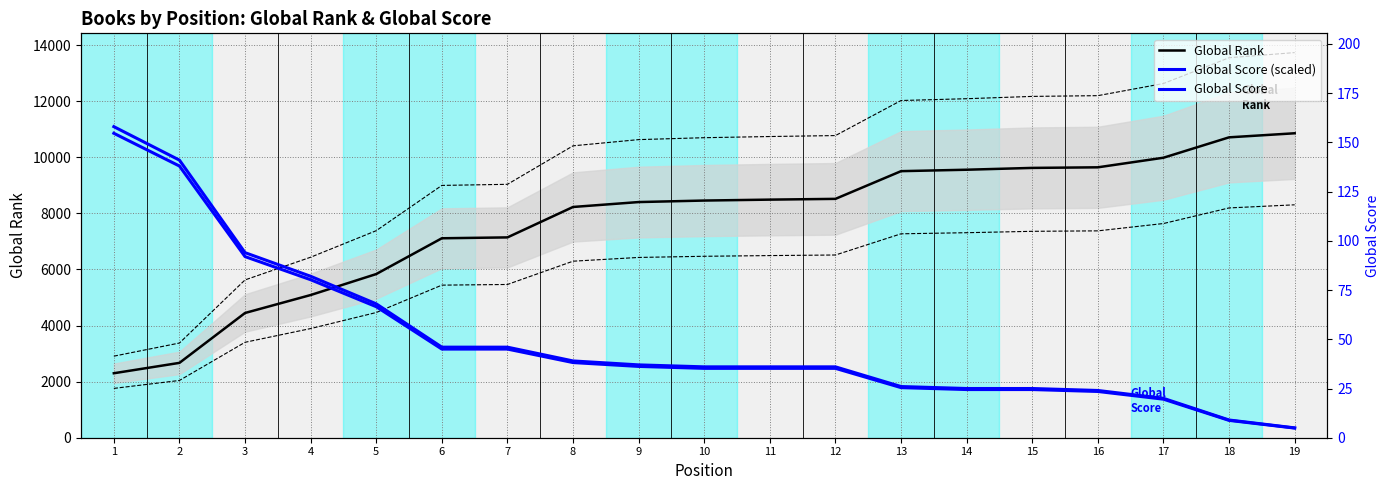

Rank the categories by Global Score (scaled) value from lowest to highest.

19, 18, 17, 16, 14, 15, 13, 10, 11, 12, 9, 8, 6, 7, 5, 4, 3, 2, 1